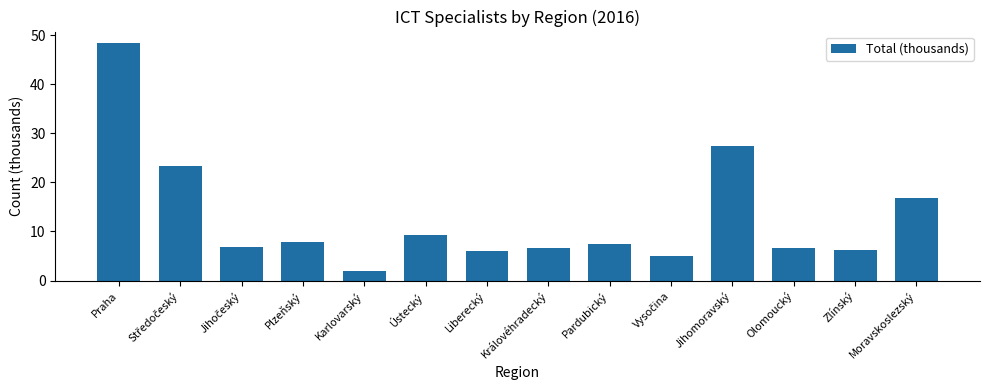

The chart shows a value of 9.7 at Olomoucký. True or false?

False